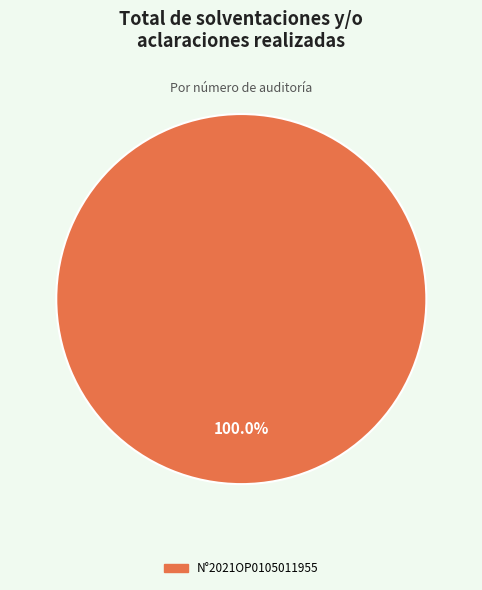

Does any single category account for the majority?

Yes